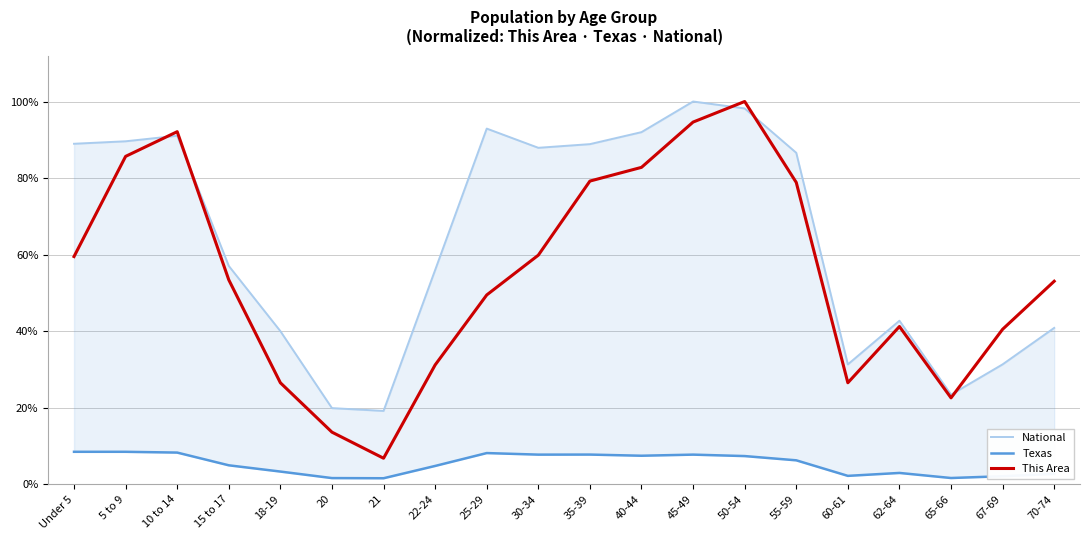

What are all the series names shown in the legend?

National, Texas, This Area